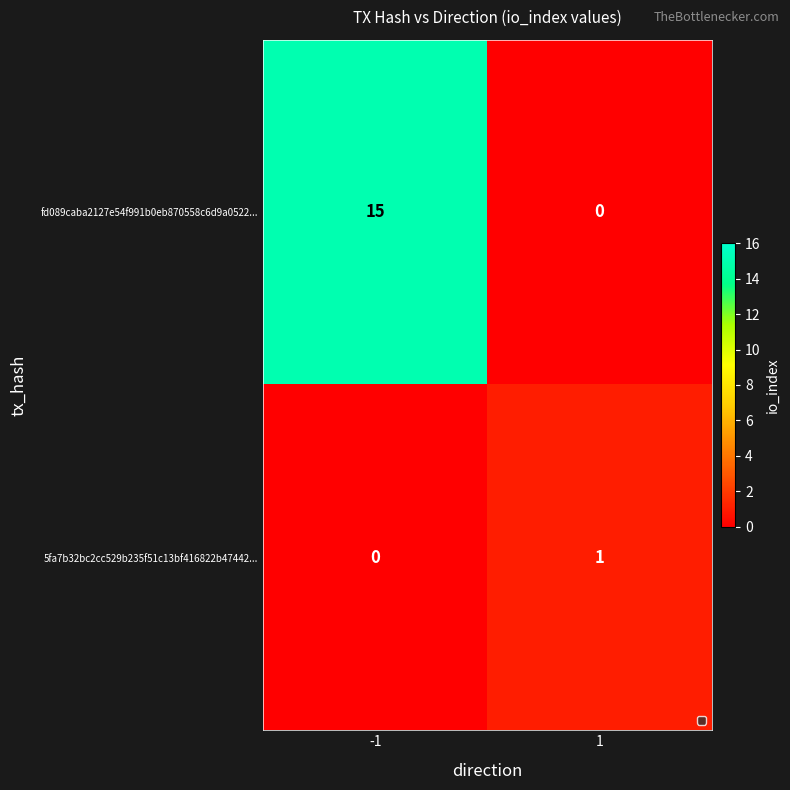

True or false: fd089caba2127e54f991b0eb870558c6d9a0522... has a value of 15 at -1.

True